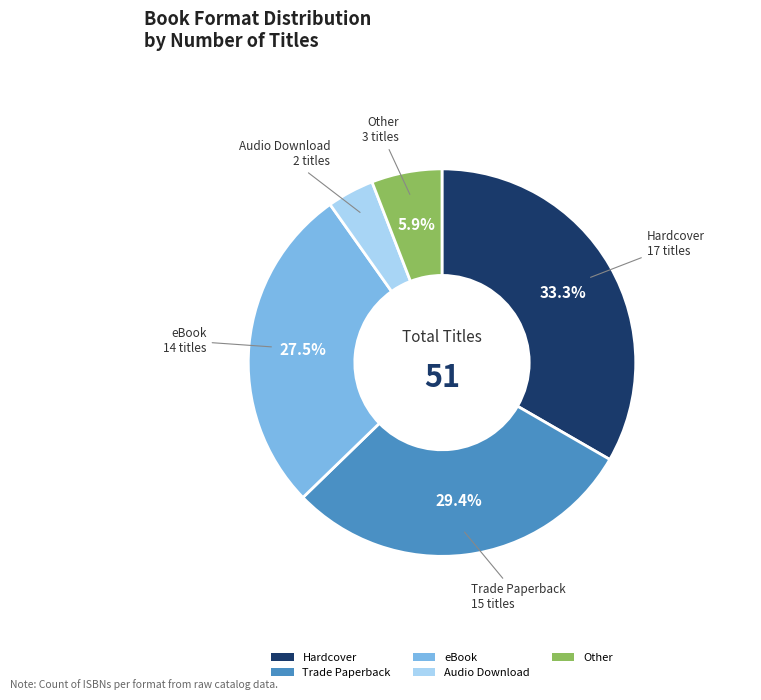

Approximately how many times larger is the value at Audio Download compared to Other?

0.7